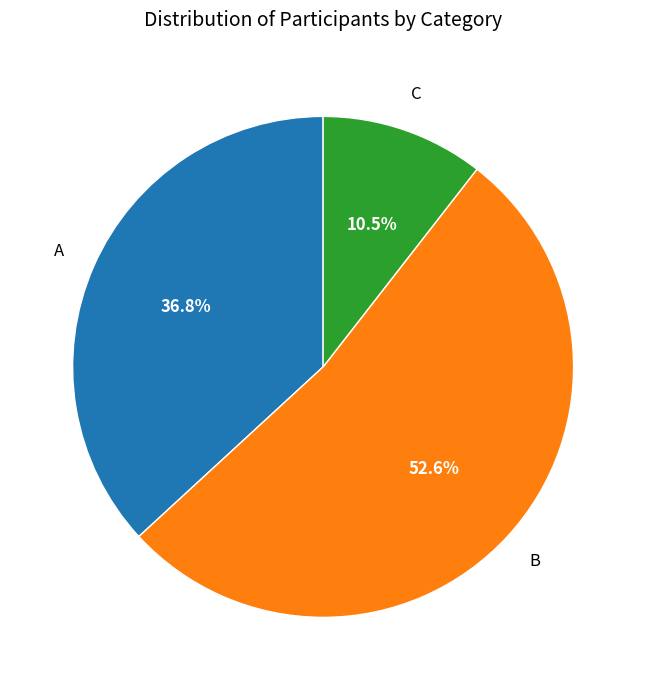

Rank the categories by value from highest to lowest.

B, A, C